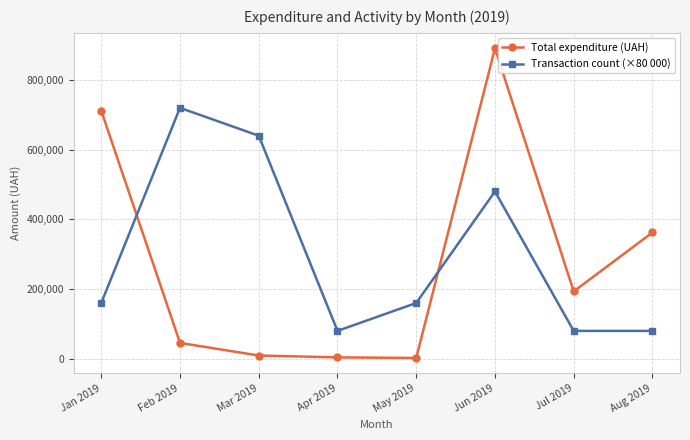

The value of Transaction count (×80 000) at Feb 2019 is 720000.0. True or false?

True